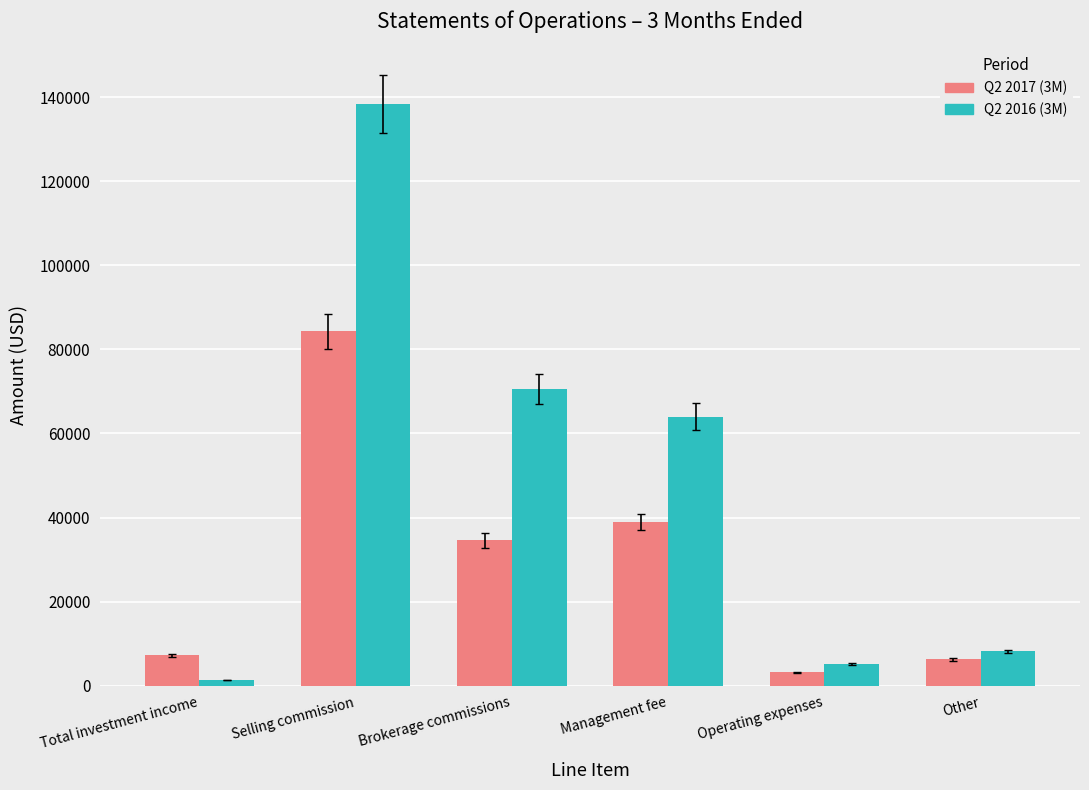

At which label does Q2 2016 (3M) reach its minimum?

Total investment income